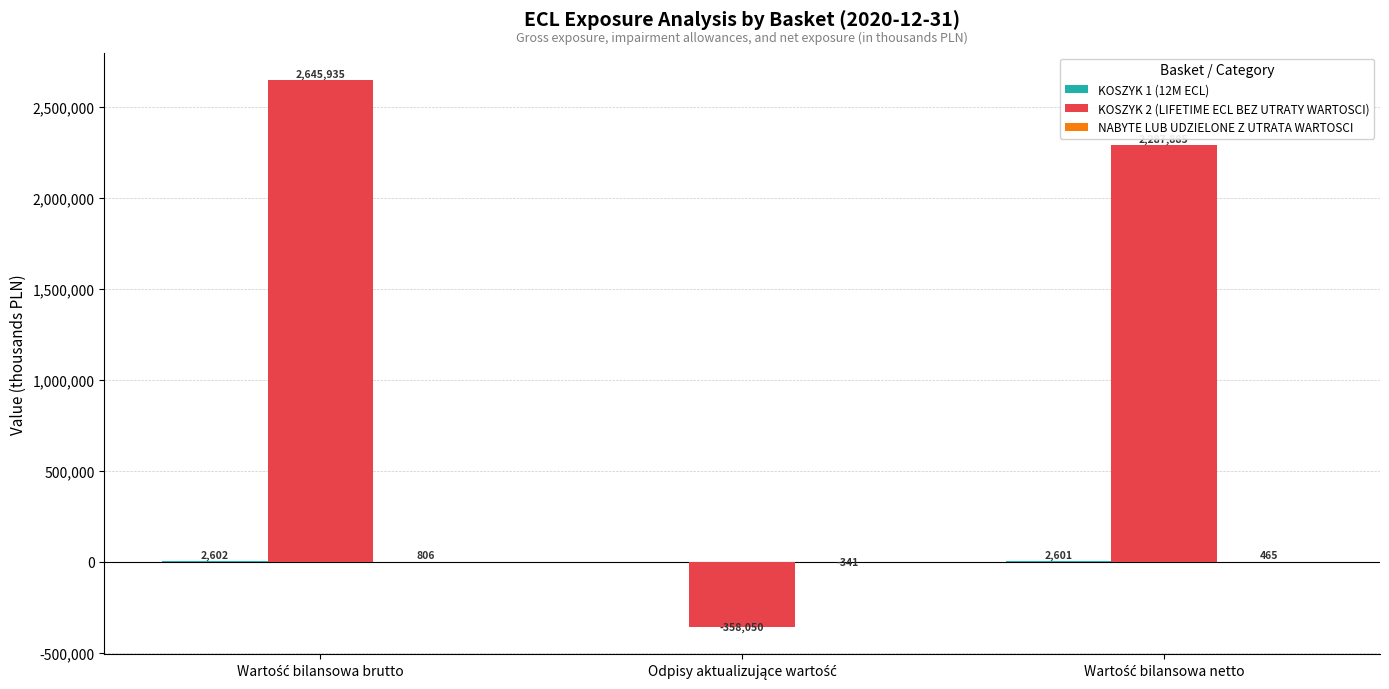

Which series has the largest total across all categories?

KOSZYK 2 (LIFETIME ECL BEZ UTRATY WARTOSCI)